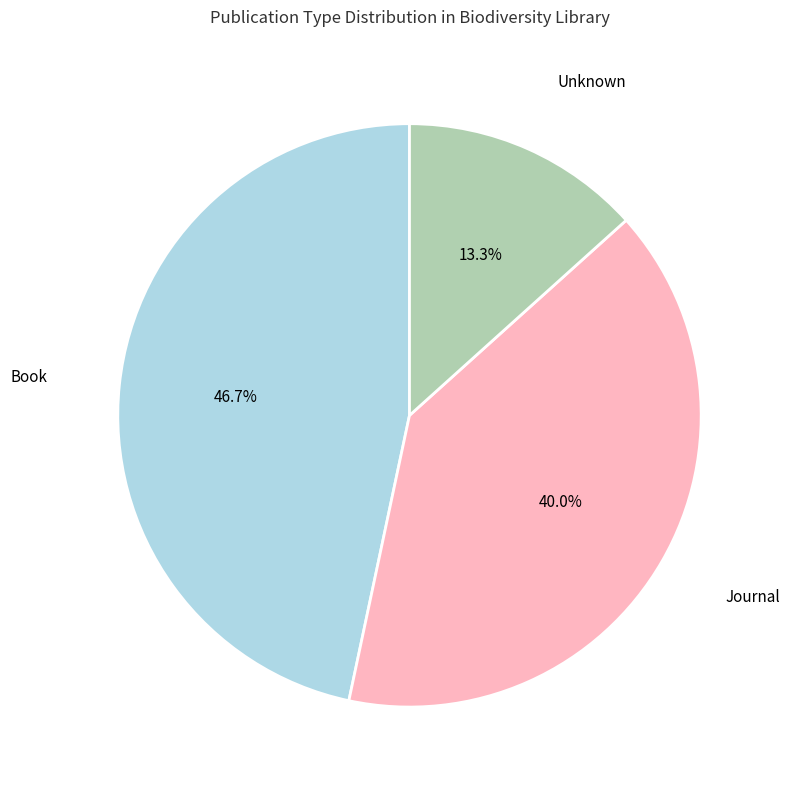

What percentage is NOT represented by Unknown?

86.7%